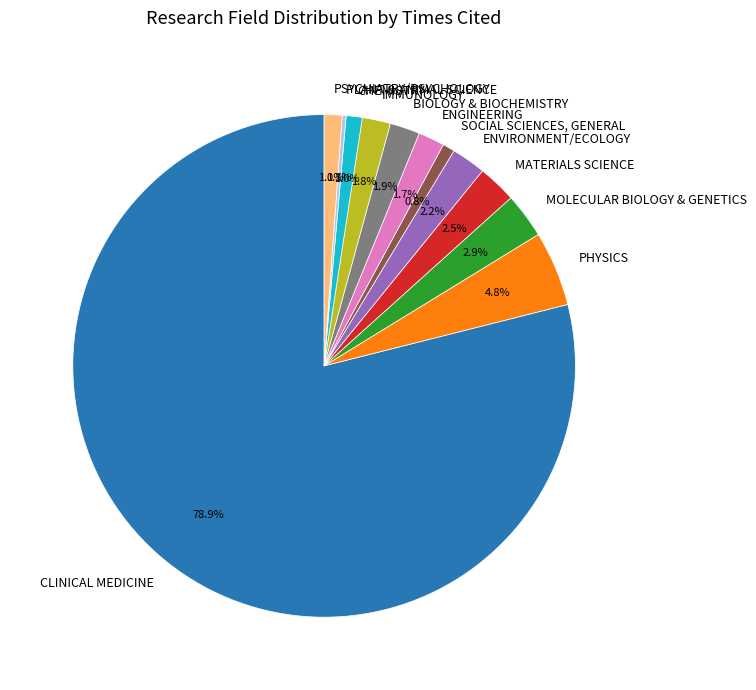

Which slice represents more than half of the pie?

CLINICAL MEDICINE